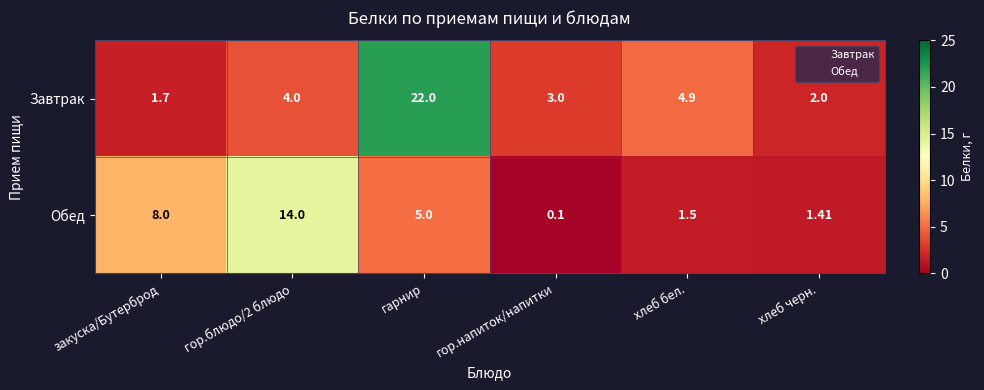

What is the difference between the highest and lowest values at гор.блюдо/2 блюдо?

10.0